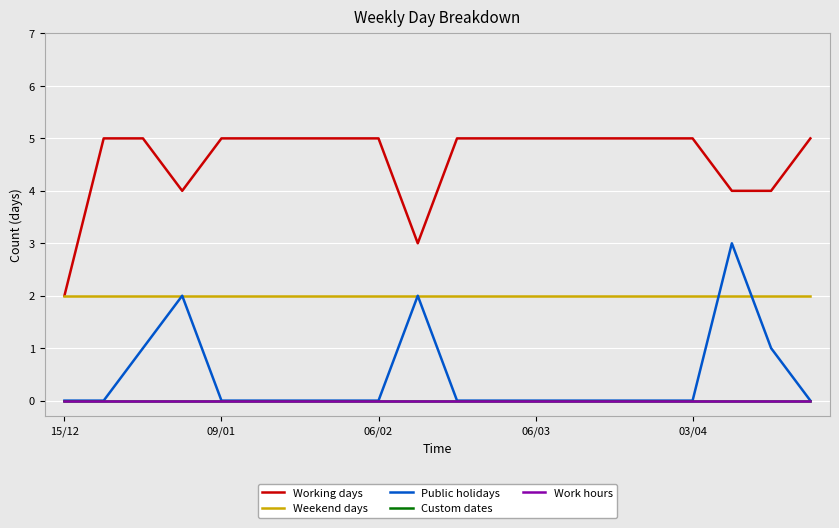

Which category has the highest value across all series?

09/01